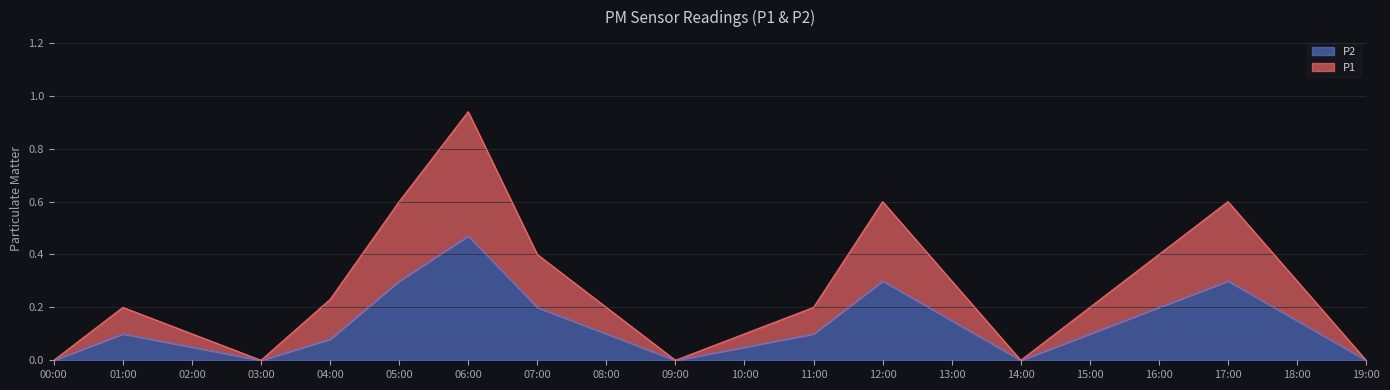

Where is P1 nearest to the value 0?

00:00